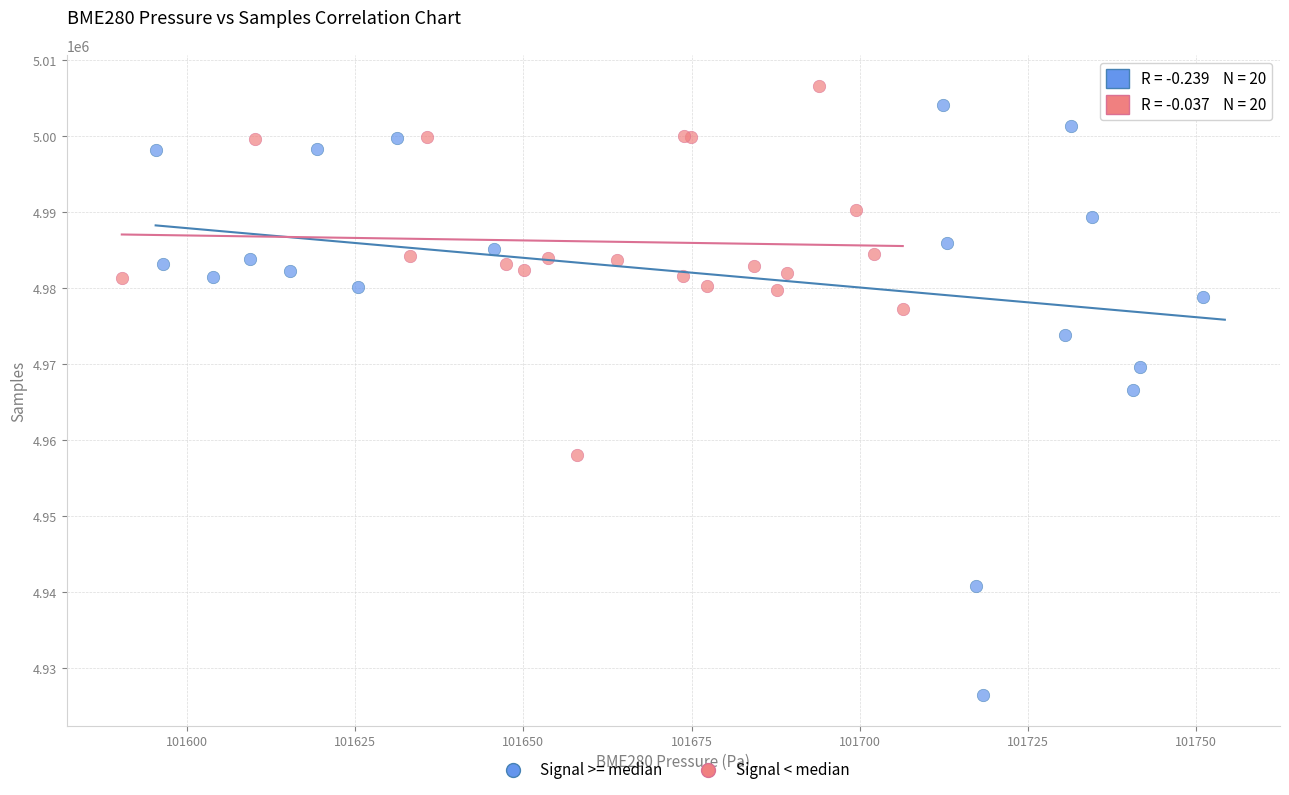

Which series has the largest Y range (max minus min)?

Signal >= median